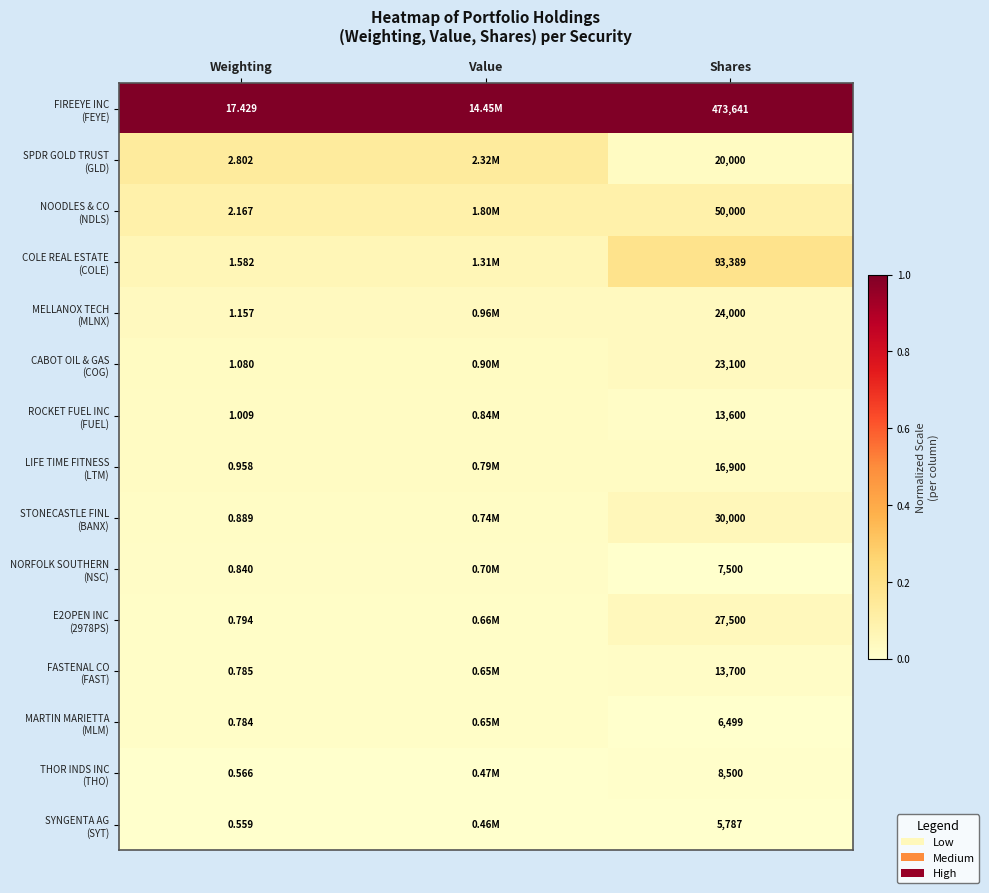

At Value, list the series in order from largest to smallest.

FIREEYE INC (FEYE), SPDR GOLD TRUST (GLD), NOODLES & CO (NDLS), COLE REAL ESTATE (COLE), MELLANOX TECH (MLNX), CABOT OIL & GAS (COG), ROCKET FUEL INC (FUEL), LIFE TIME FITNESS (LTM), STONECASTLE FINL (BANX), NORFOLK SOUTHERN (NSC), E2OPEN INC (2978PS), FASTENAL CO (FAST), MARTIN MARIETTA (MLM), THOR INDS INC (THO), SYNGENTA AG (SYT)